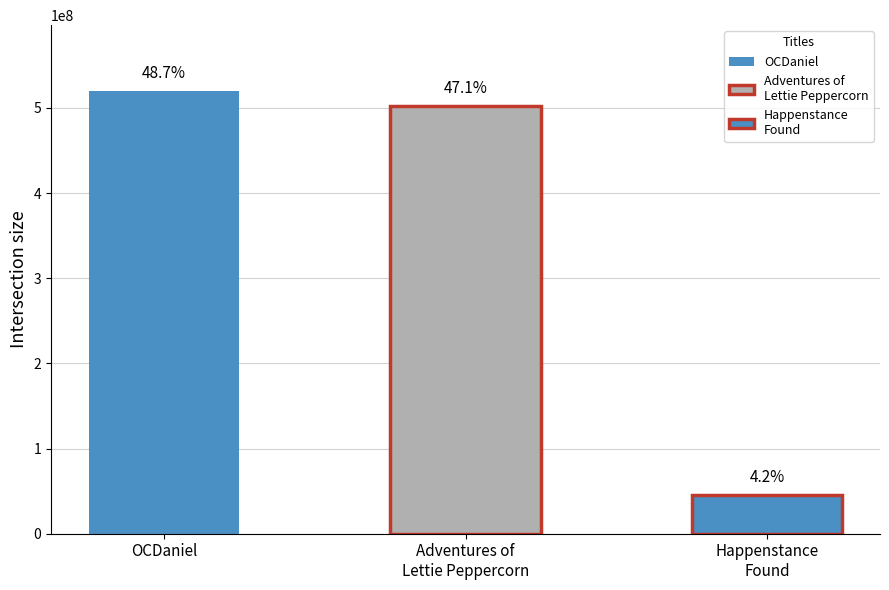

Which label corresponds to the smallest value in the chart?

Happenstance
Found